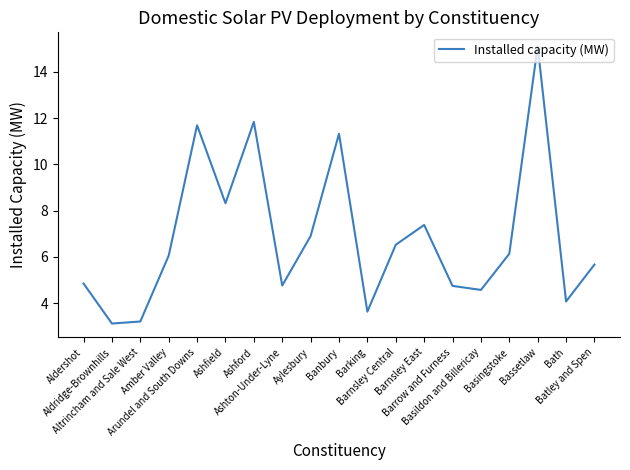

What is the smallest value displayed?

3.1